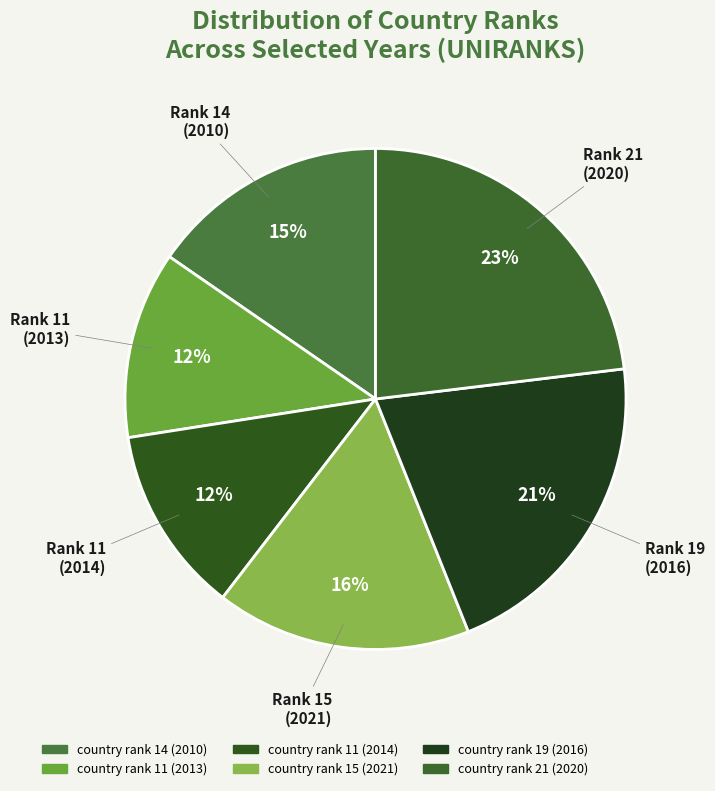

Combined, what portion of the pie is country rank 21 (2020) and country rank 15 (2021)?

39.6%